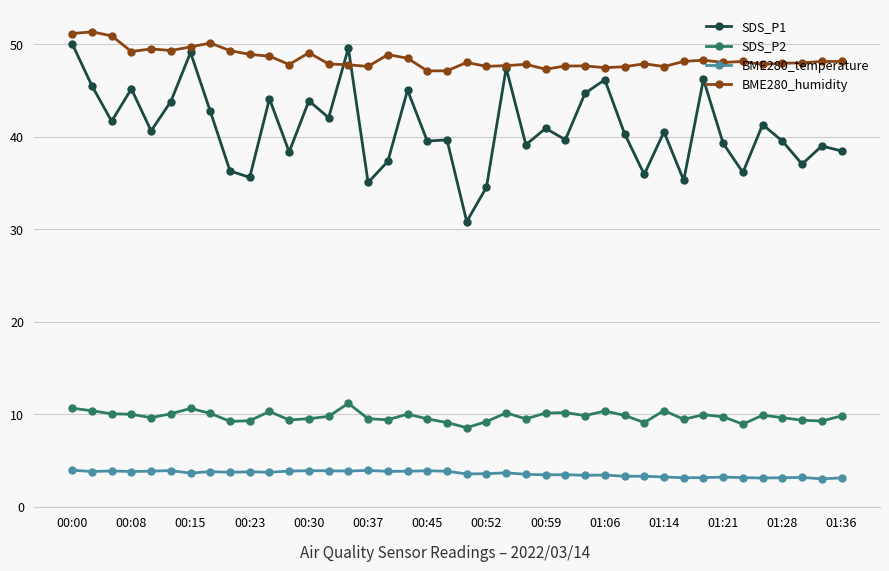

True or false: BME280_humidity and SDS_P2 cross at least once.

False